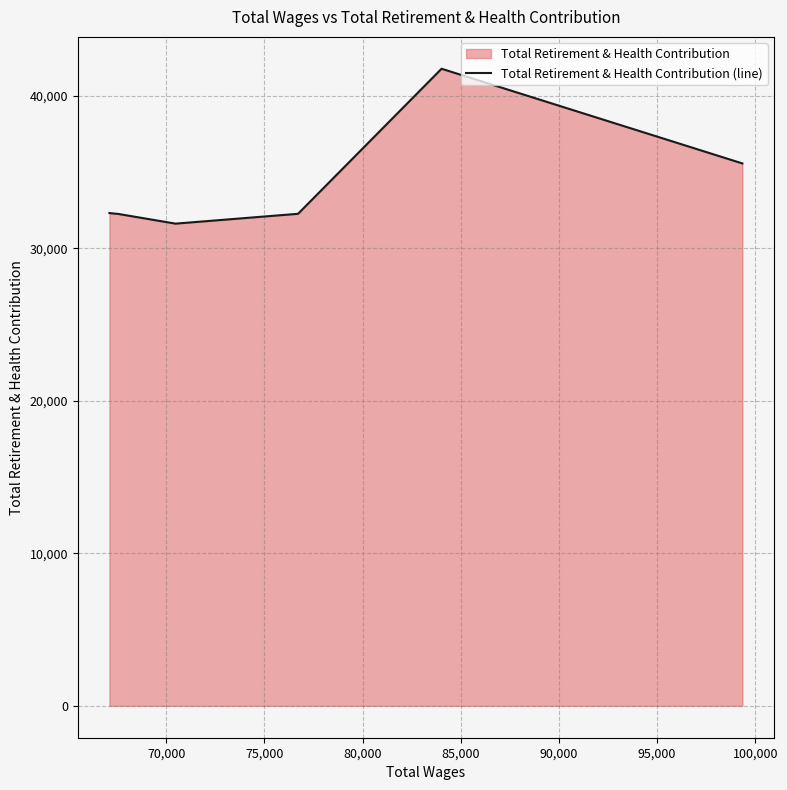

How many data points does each series have?

7